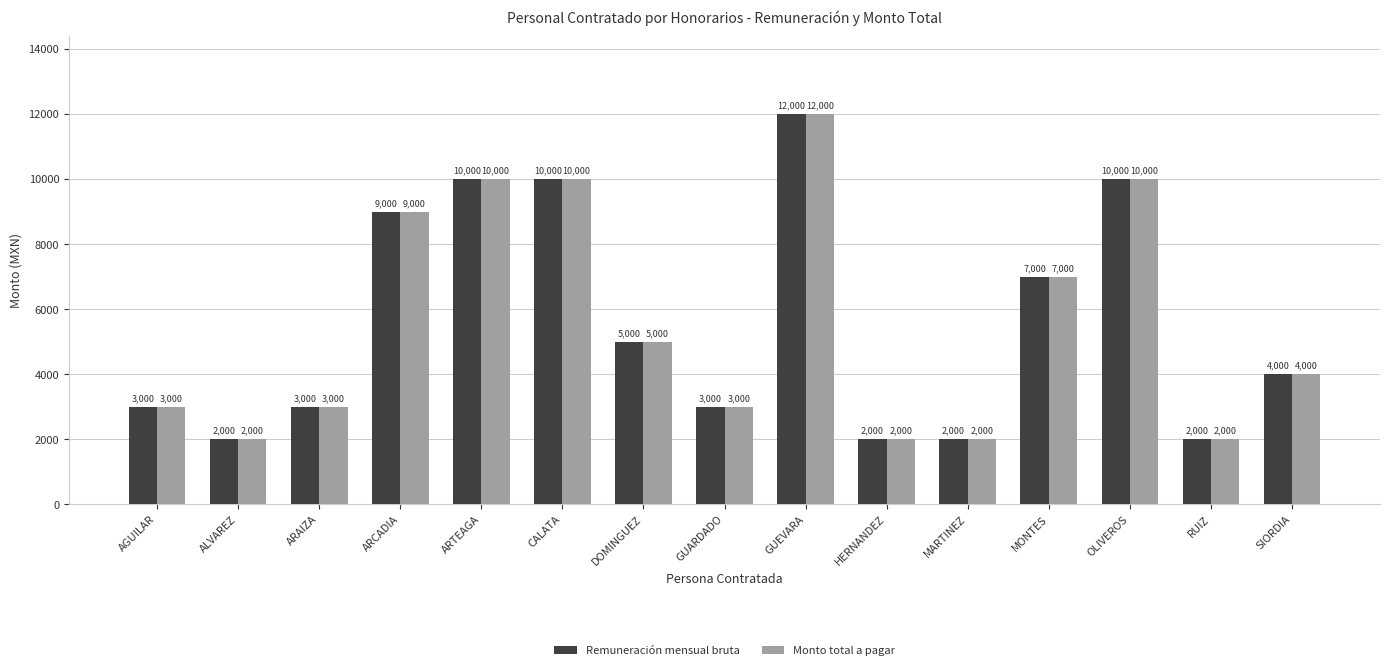

The Monto total a pagar series shows 10000 at ARTEAGA. True or false?

True